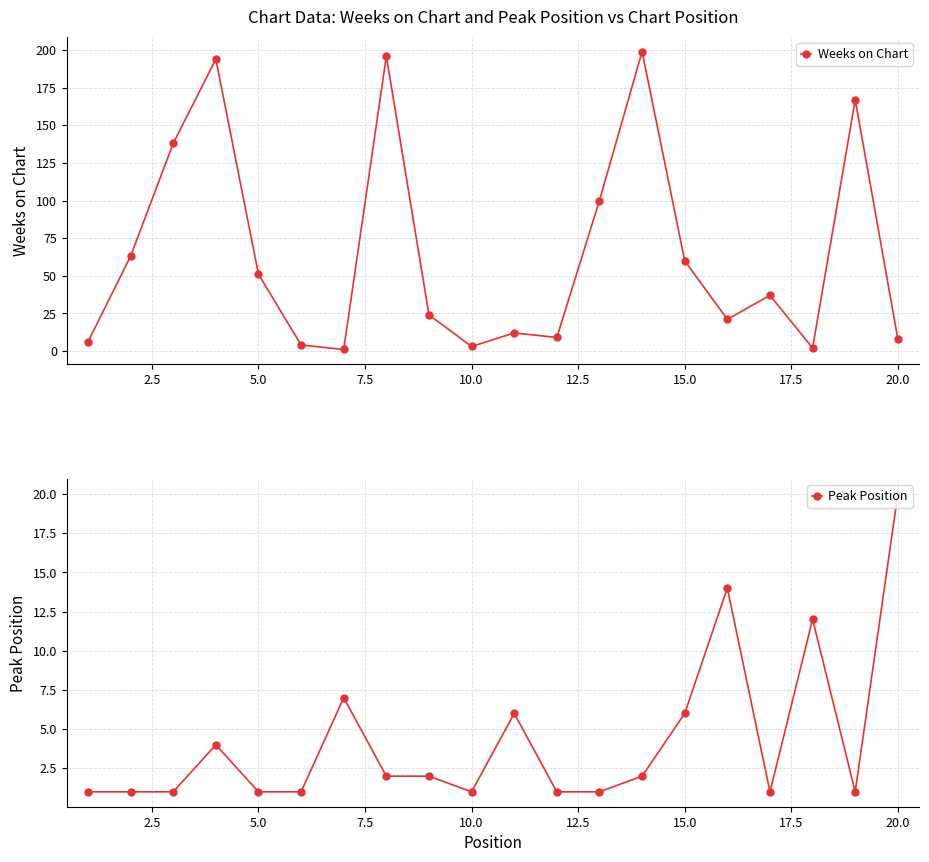

Reading right to left, what are all the values shown in this chart?

Weeks on Chart: 8	167	2	37	21	60	199	100	9	12	3	24	196	1	4	51	194	138	63	6
Peak Position: 20	1	12	1	14	6	2	1	1	6	1	2	2	7	1	1	4	1	1	1